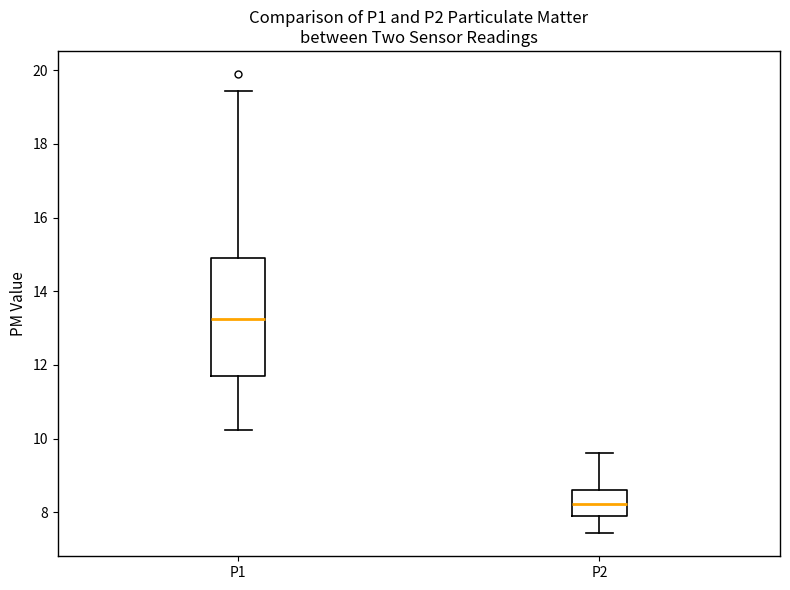

Which box's median line is the highest?

P1